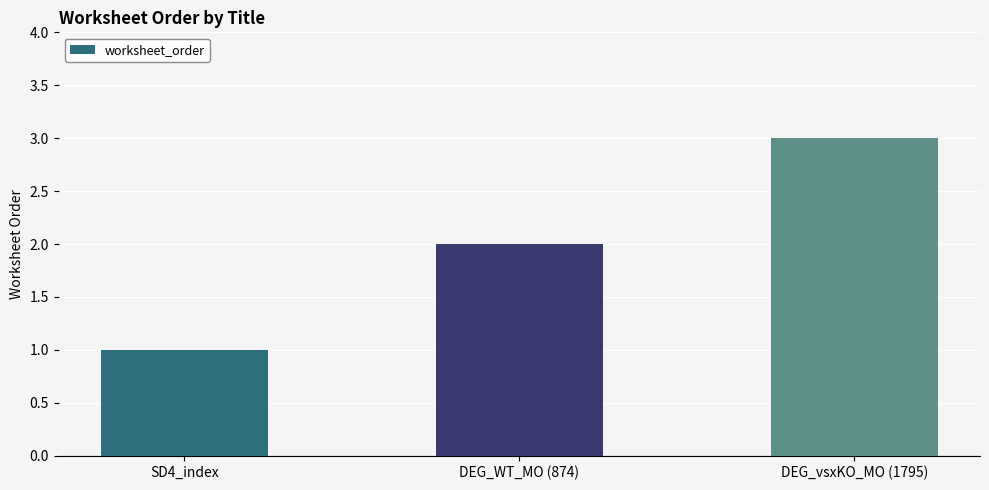

What is the change in value from SD4_index to DEG_WT_MO (874)?

+1